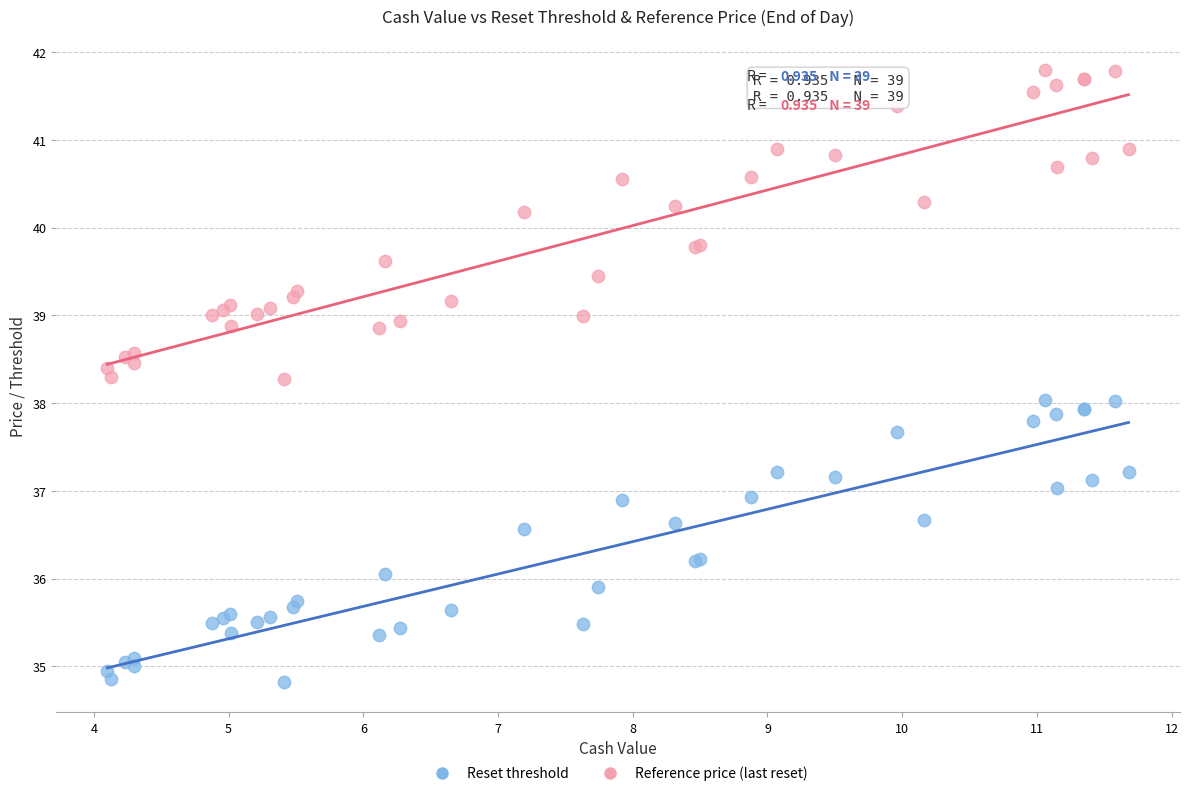

Which series has the largest Y range (max minus min)?

Reference price (last reset)